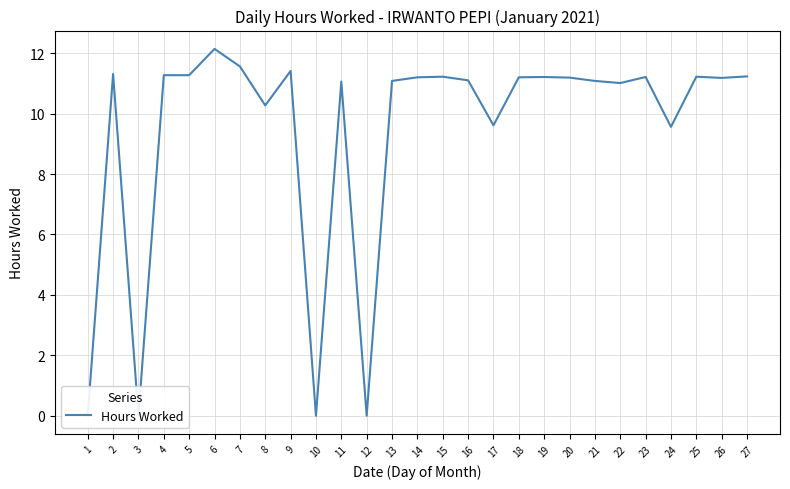

Does the chart have visible grid lines?

Yes